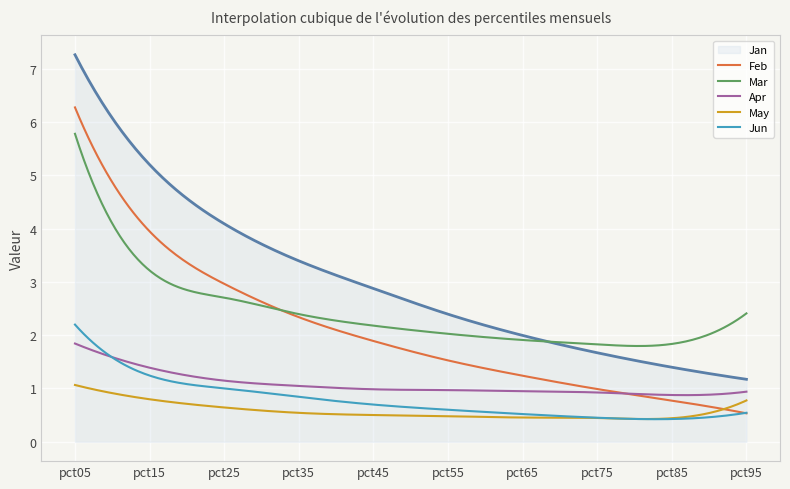

What is the difference between the maximum and minimum values in the Jan series?

6.1